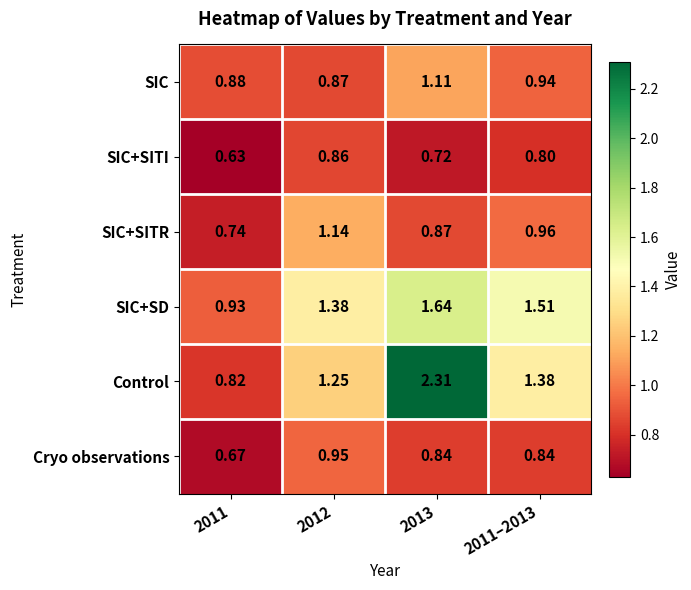

Between 2011 and 2011–2013, which series saw the biggest shift?

SIC+SD